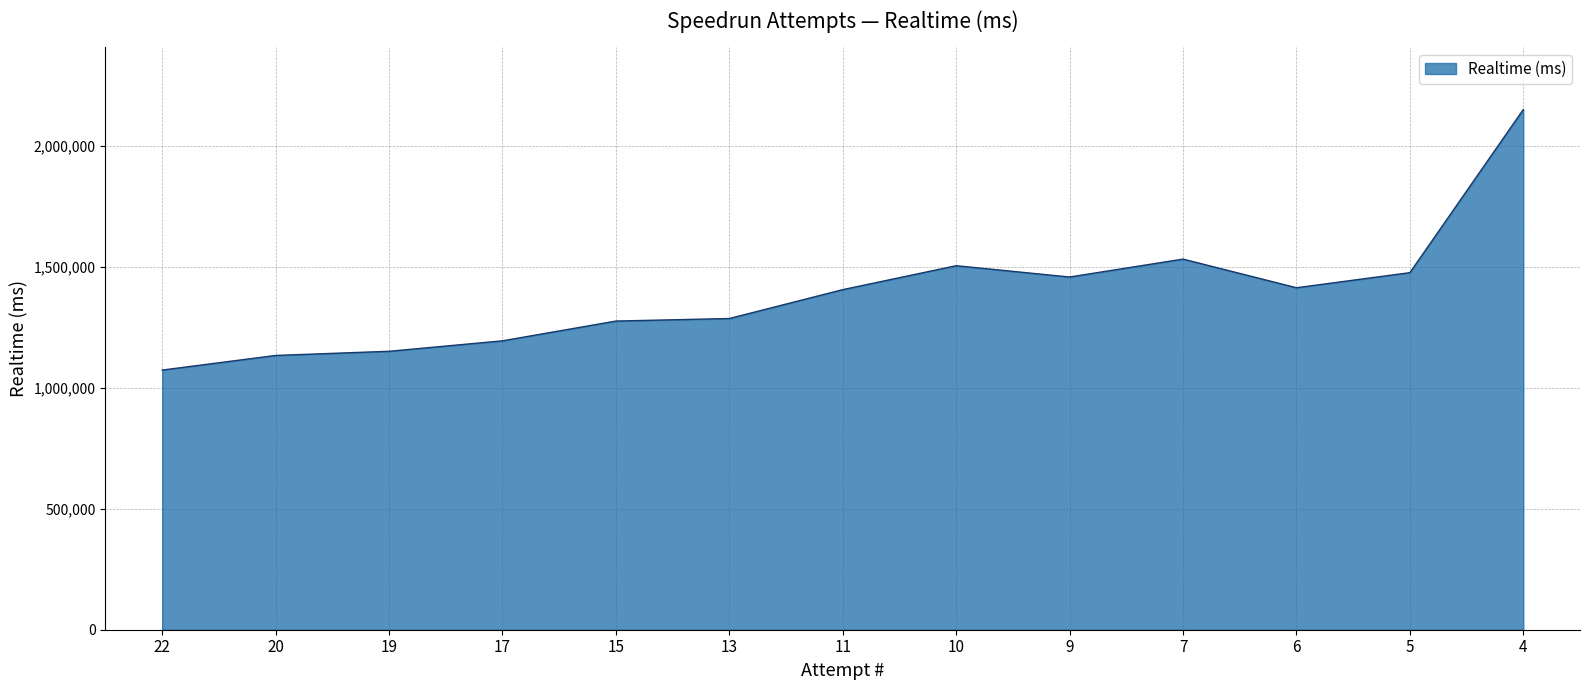

Which label corresponds to the smallest value in the chart?

22